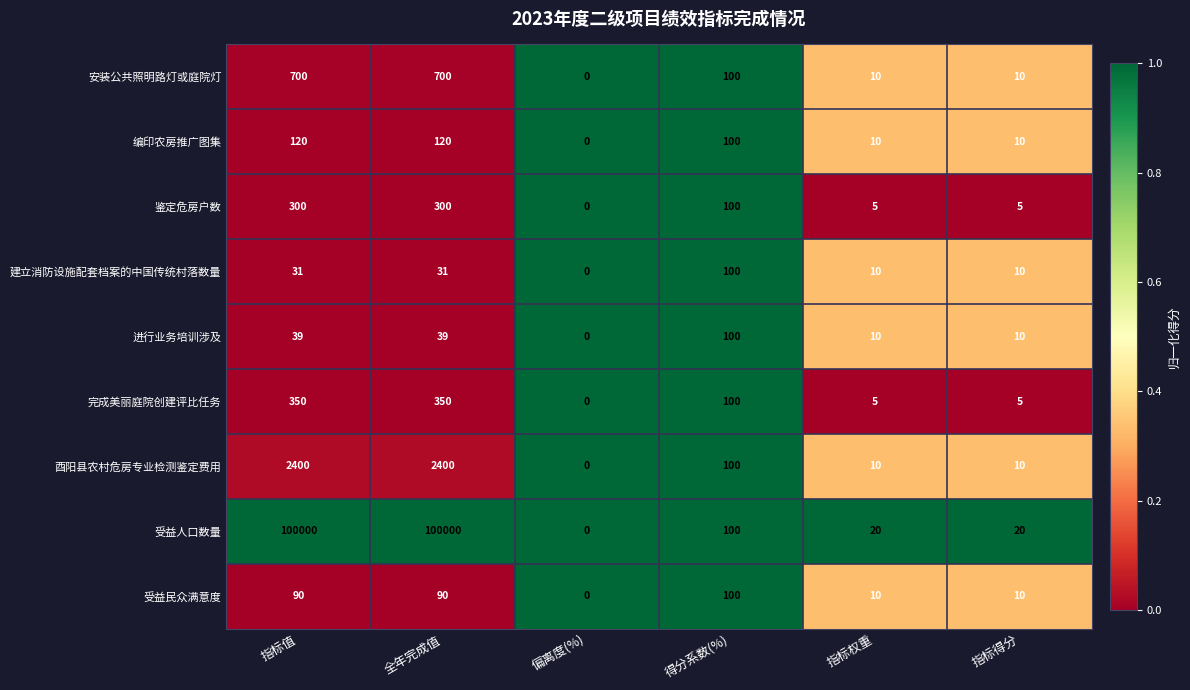

Which label corresponds to the smallest value in the chart?

偏离度(%)